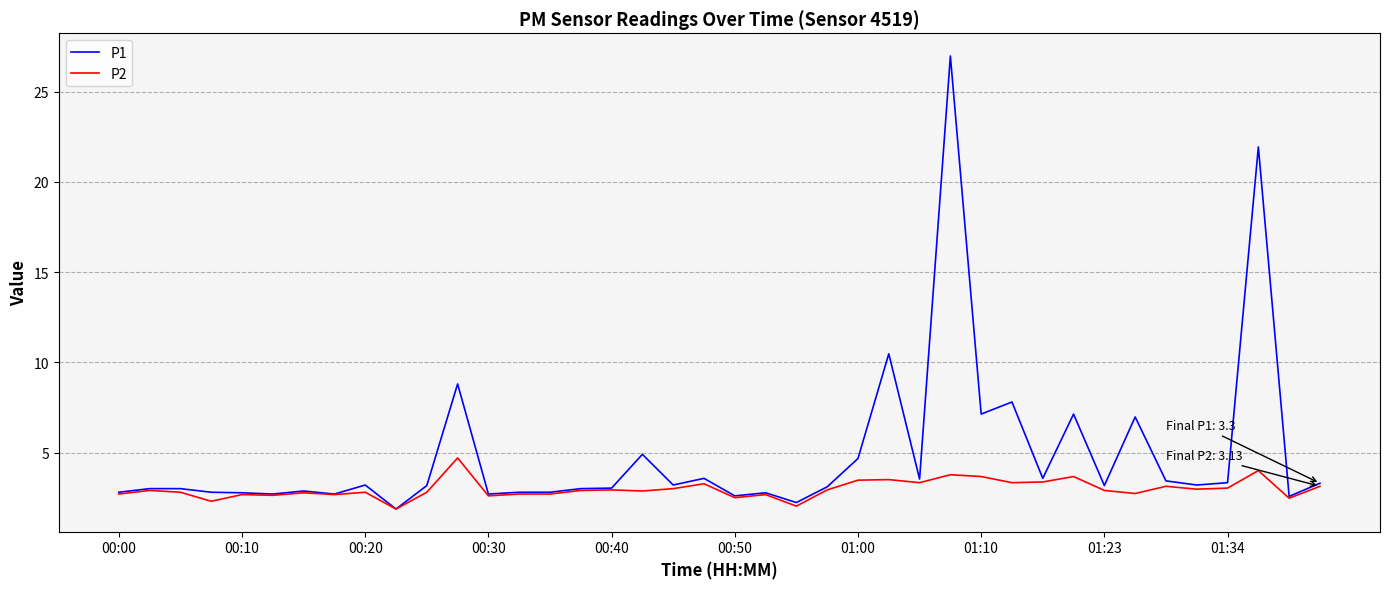

List the series in order of their overall mean, highest first.

P1, P2